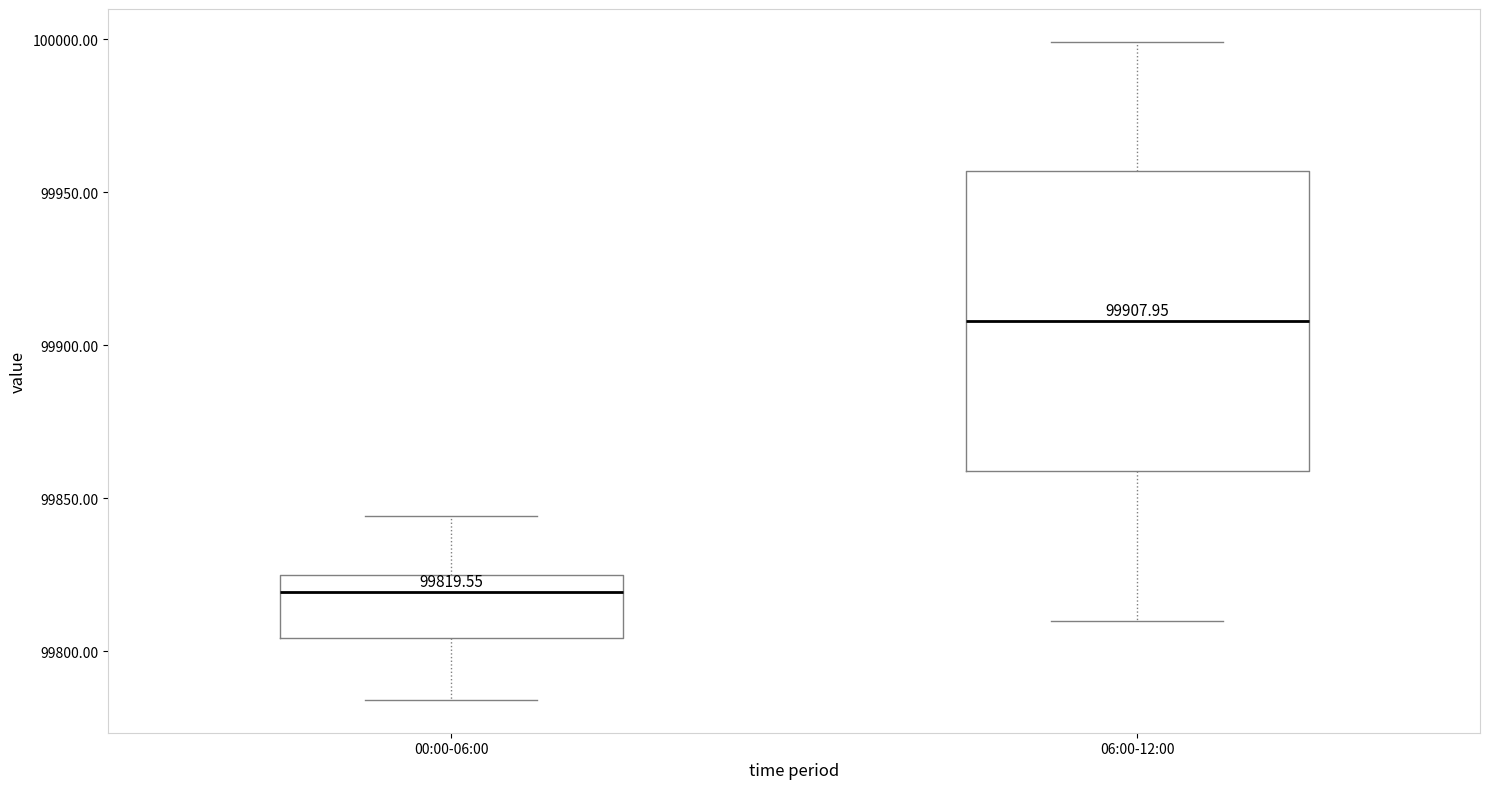

Which box has the highest median line?

06:00-12:00